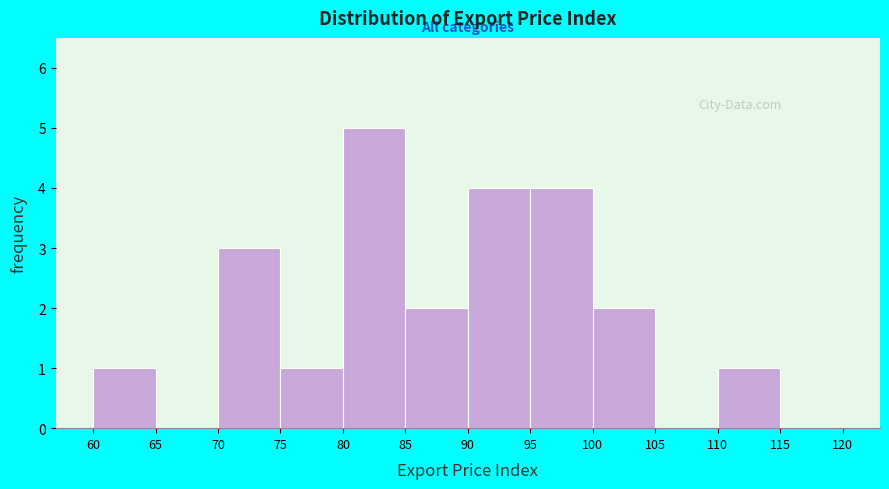

Reading left to right, list every bar in this chart as the range it spans on the x-axis followed by its height. The values are not printed on the chart, so give them approximately, as read against the axis.

60 to 65: 1
65 to 70: 0
70 to 75: 3
75 to 80: 1
80 to 85: 5
85 to 90: 2
90 to 95: 4
95 to 100: 4
100 to 105: 2
105 to 110: 0
110 to 115: 1
115 to 120: 0